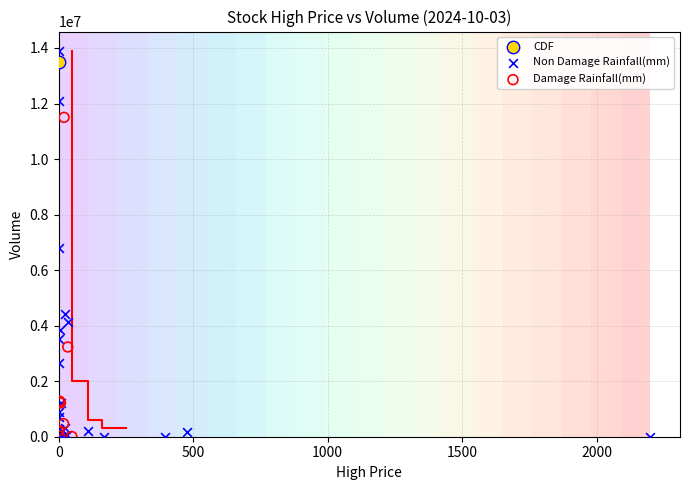

Which series contains the highest Y value?

Non Damage Rainfall(mm)